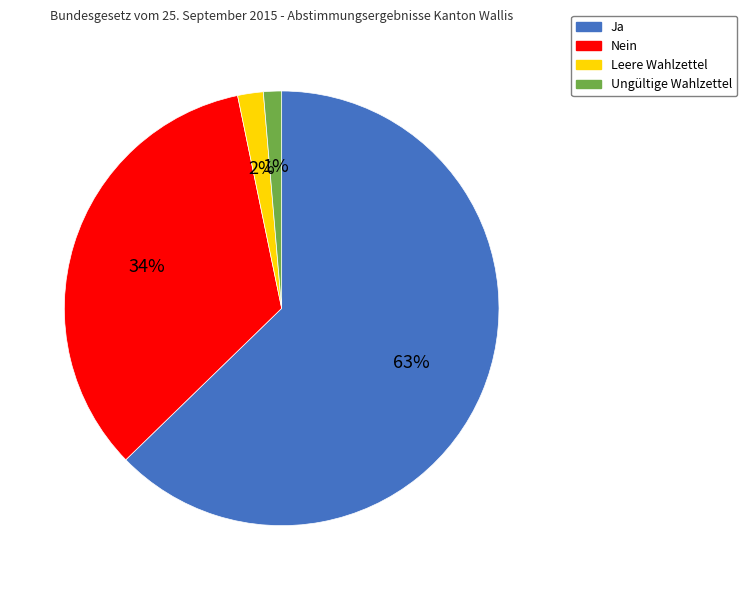

Do Nein and Ungültige Wahlzettel together represent more than half of the pie?

No